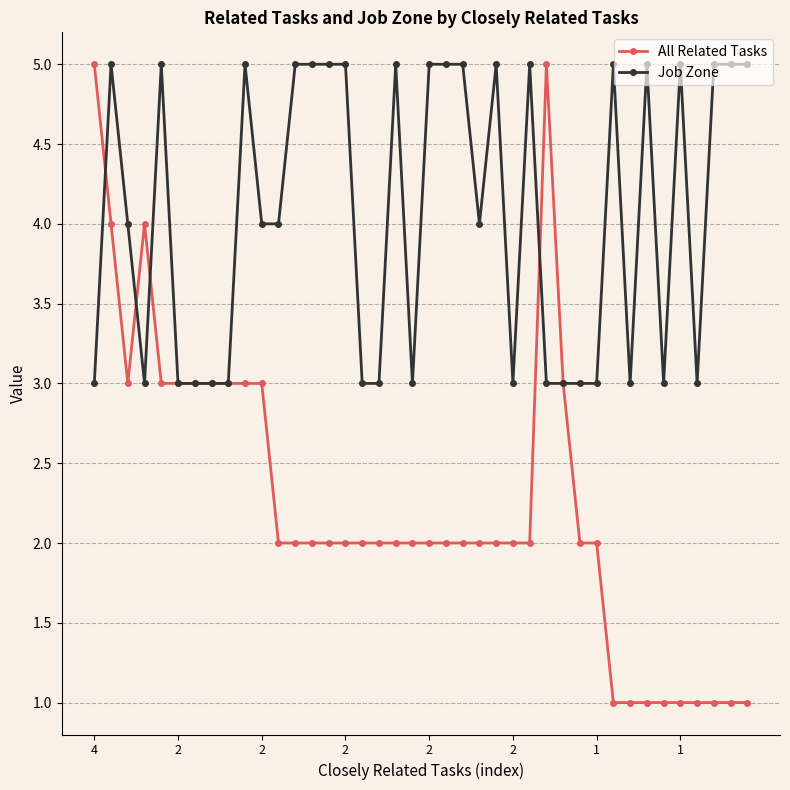

Which series has the largest range (max minus min)?

All Related Tasks